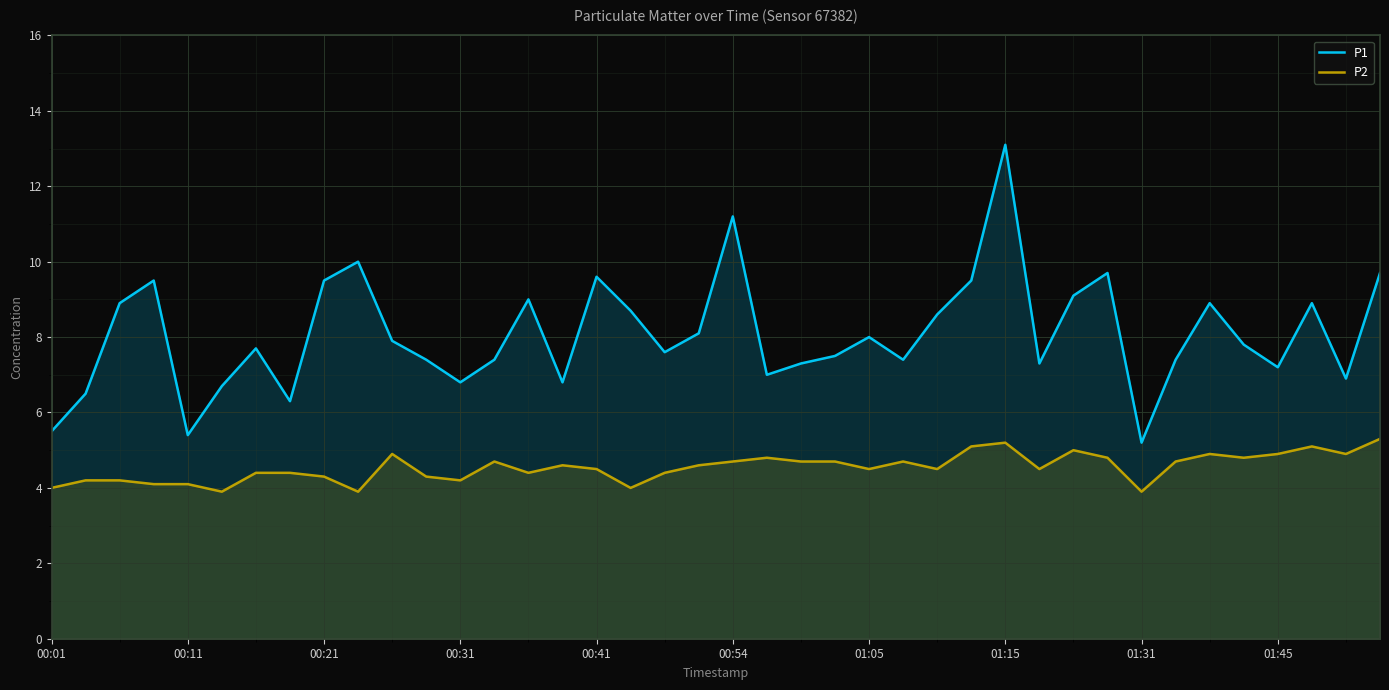

How many lines are shown in the chart?

2